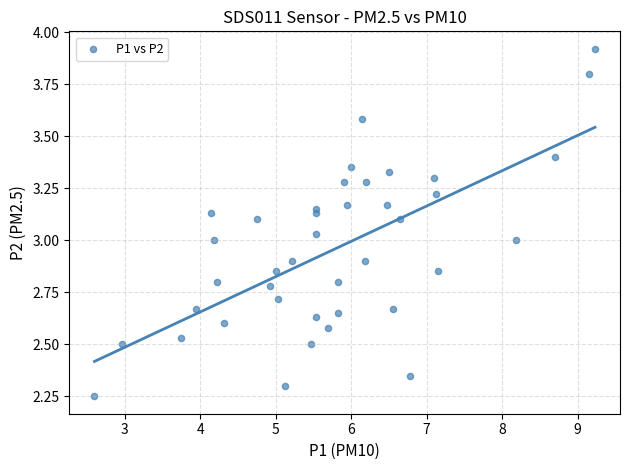

What is the range of Y values (max minus min)?

1.7